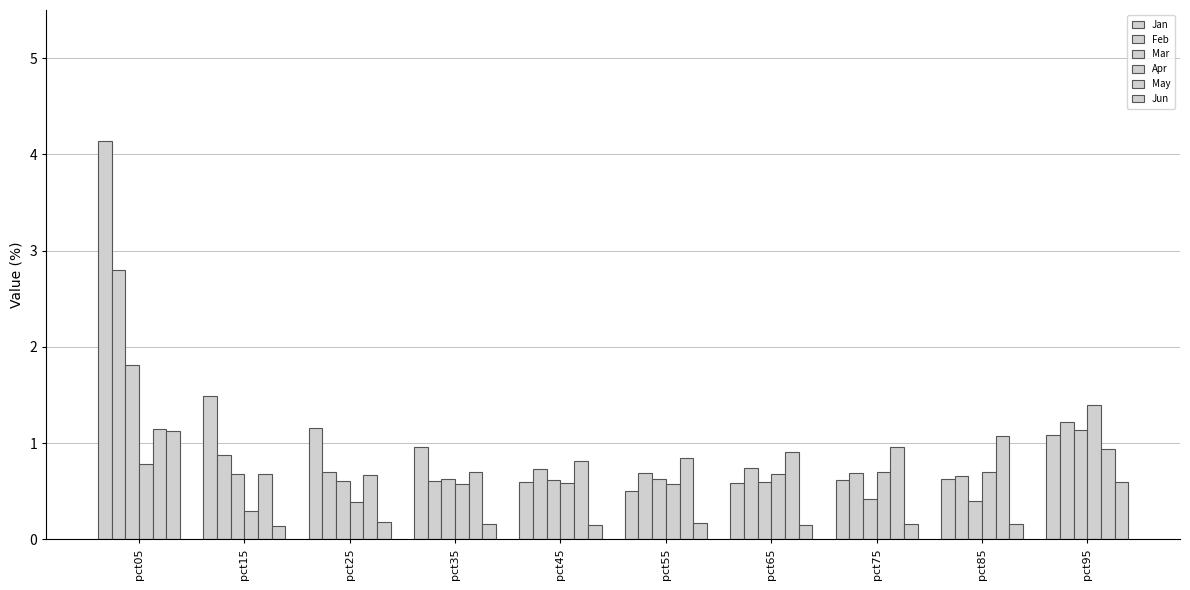

Is it true that Feb equals 1.2 at pct15?

False